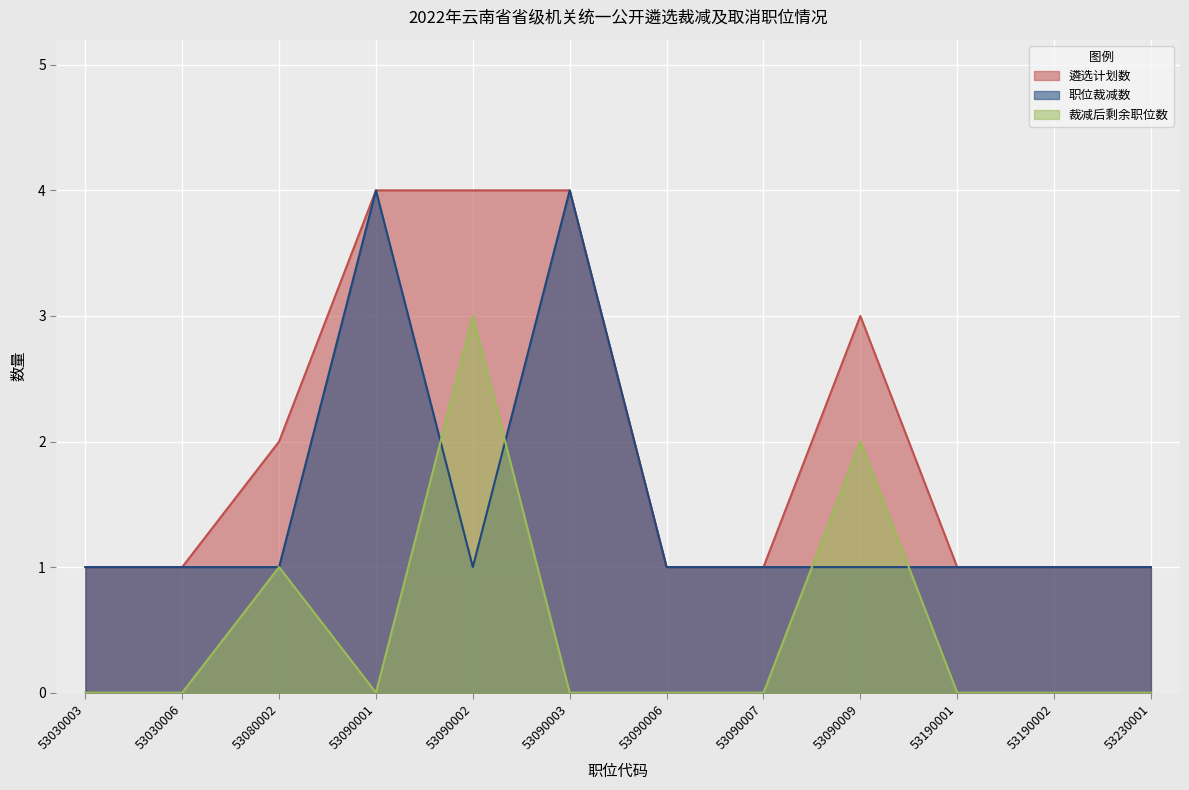

The value of 职位裁减数 at 53090006 is 2. True or false?

False